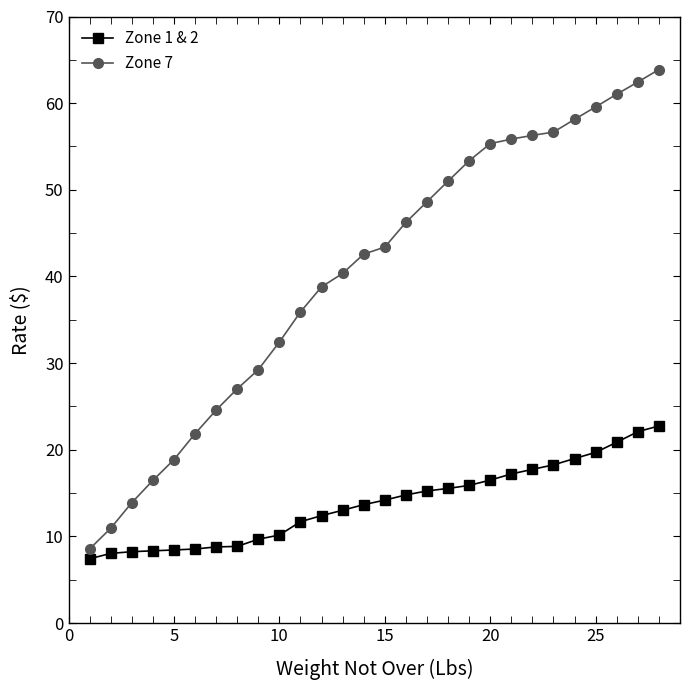

Rank the series by their average value, from lowest to highest.

Zone 1 & 2, Zone 7